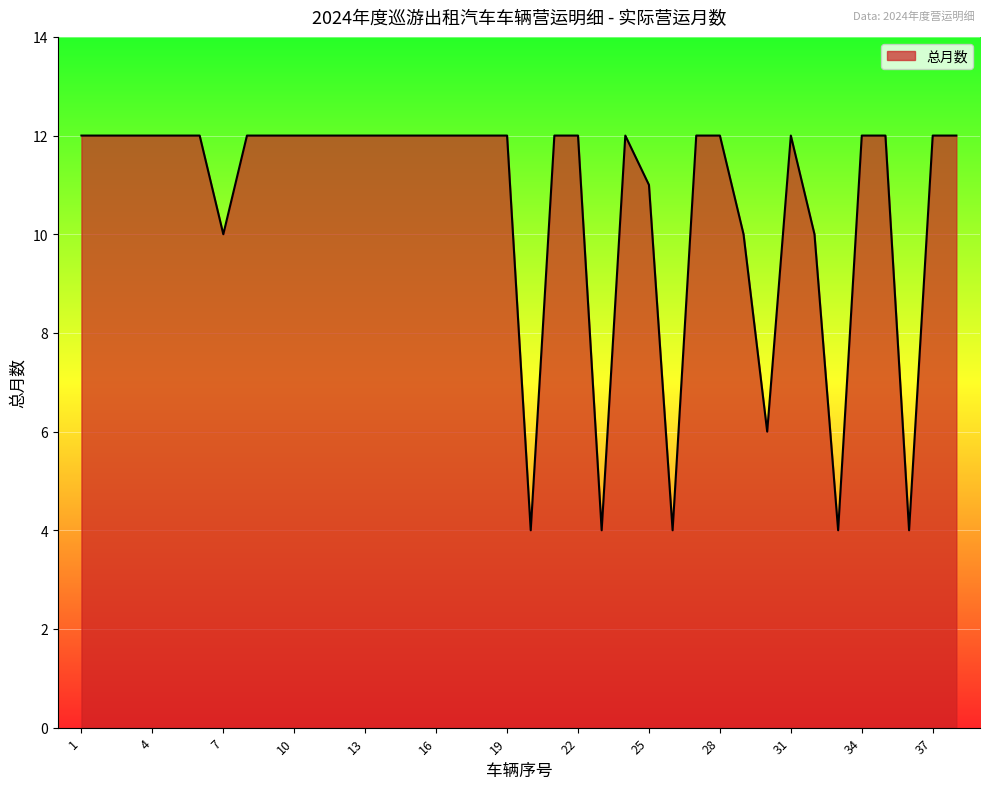

What is the difference between the maximum and minimum values?

8